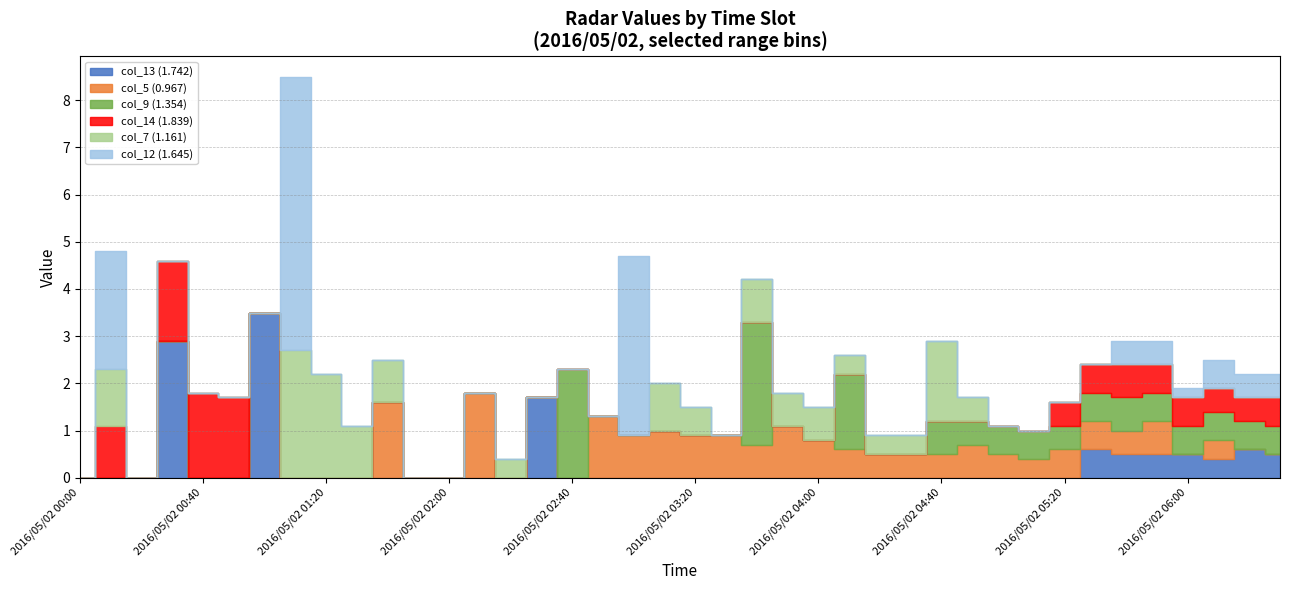

Reading left to right, transcribe all the data shown in this chart.

col_13 (1.742): 2016/05/02 00:00=999.0	2016/05/02 00:10=999.0	2016/05/02 00:20=999.0	2016/05/02 00:30=2.9	2016/05/02 00:40=999.0	2016/05/02 00:50=999.0	2016/05/02 01:00=3.5	2016/05/02 01:10=999.0	2016/05/02 01:20=999.0	2016/05/02 01:30=999.0	2016/05/02 01:40=999.0	2016/05/02 01:50=999.0	2016/05/02 02:00=999.0	2016/05/02 02:10=999.0	2016/05/02 02:20=999.0	2016/05/02 02:30=1.7	2016/05/02 02:40=999.0	2016/05/02 02:50=999.0	2016/05/02 03:00=999.0	2016/05/02 03:10=999.0	2016/05/02 03:20=999.0	2016/05/02 03:30=999.0	2016/05/02 03:40=999.0	2016/05/02 03:50=999.0	2016/05/02 04:00=999.0	2016/05/02 04:10=999.0	2016/05/02 04:20=999.0	2016/05/02 04:30=999.0	2016/05/02 04:40=999.0	2016/05/02 04:50=999.0	2016/05/02 05:00=999.0	2016/05/02 05:10=999.0	2016/05/02 05:20=999.0	2016/05/02 05:30=0.6	2016/05/02 05:40=0.5	2016/05/02 05:50=0.5	2016/05/02 06:00=0.5	2016/05/02 06:10=0.4	2016/05/02 06:20=0.6	2016/05/02 06:30=0.5
col_5 (0.967): 2016/05/02 00:00=999.0	2016/05/02 00:10=999.0	2016/05/02 00:20=999.0	2016/05/02 00:30=999.0	2016/05/02 00:40=999.0	2016/05/02 00:50=999.0	2016/05/02 01:00=999.0	2016/05/02 01:10=999.0	2016/05/02 01:20=999.0	2016/05/02 01:30=999.0	2016/05/02 01:40=1.6	2016/05/02 01:50=999.0	2016/05/02 02:00=999.0	2016/05/02 02:10=1.8	2016/05/02 02:20=999.0	2016/05/02 02:30=999.0	2016/05/02 02:40=999.0	2016/05/02 02:50=1.3	2016/05/02 03:00=0.9	2016/05/02 03:10=1.0	2016/05/02 03:20=0.9	2016/05/02 03:30=0.9	2016/05/02 03:40=0.7	2016/05/02 03:50=1.1	2016/05/02 04:00=0.8	2016/05/02 04:10=0.6	2016/05/02 04:20=0.5	2016/05/02 04:30=0.5	2016/05/02 04:40=0.5	2016/05/02 04:50=0.7	2016/05/02 05:00=0.5	2016/05/02 05:10=0.4	2016/05/02 05:20=0.6	2016/05/02 05:30=0.6	2016/05/02 05:40=0.5	2016/05/02 05:50=0.7	2016/05/02 06:00=999.0	2016/05/02 06:10=0.4	2016/05/02 06:20=999.0	2016/05/02 06:30=999.0
col_9 (1.354): 2016/05/02 00:00=999.0	2016/05/02 00:10=999.0	2016/05/02 00:20=999.0	2016/05/02 00:30=999.0	2016/05/02 00:40=999.0	2016/05/02 00:50=999.0	2016/05/02 01:00=999.0	2016/05/02 01:10=999.0	2016/05/02 01:20=999.0	2016/05/02 01:30=999.0	2016/05/02 01:40=999.0	2016/05/02 01:50=999.0	2016/05/02 02:00=999.0	2016/05/02 02:10=999.0	2016/05/02 02:20=999.0	2016/05/02 02:30=999.0	2016/05/02 02:40=2.3	2016/05/02 02:50=999.0	2016/05/02 03:00=999.0	2016/05/02 03:10=999.0	2016/05/02 03:20=999.0	2016/05/02 03:30=999.0	2016/05/02 03:40=2.6	2016/05/02 03:50=999.0	2016/05/02 04:00=999.0	2016/05/02 04:10=1.6	2016/05/02 04:20=999.0	2016/05/02 04:30=999.0	2016/05/02 04:40=0.7	2016/05/02 04:50=0.5	2016/05/02 05:00=0.6	2016/05/02 05:10=0.6	2016/05/02 05:20=0.5	2016/05/02 05:30=0.6	2016/05/02 05:40=0.7	2016/05/02 05:50=0.6	2016/05/02 06:00=0.6	2016/05/02 06:10=0.6	2016/05/02 06:20=0.6	2016/05/02 06:30=0.6
col_14 (1.839): 2016/05/02 00:00=999.0	2016/05/02 00:10=1.1	2016/05/02 00:20=999.0	2016/05/02 00:30=1.7	2016/05/02 00:40=1.8	2016/05/02 00:50=1.7	2016/05/02 01:00=999.0	2016/05/02 01:10=999.0	2016/05/02 01:20=999.0	2016/05/02 01:30=999.0	2016/05/02 01:40=999.0	2016/05/02 01:50=999.0	2016/05/02 02:00=999.0	2016/05/02 02:10=999.0	2016/05/02 02:20=999.0	2016/05/02 02:30=999.0	2016/05/02 02:40=999.0	2016/05/02 02:50=999.0	2016/05/02 03:00=999.0	2016/05/02 03:10=999.0	2016/05/02 03:20=999.0	2016/05/02 03:30=999.0	2016/05/02 03:40=999.0	2016/05/02 03:50=999.0	2016/05/02 04:00=999.0	2016/05/02 04:10=999.0	2016/05/02 04:20=999.0	2016/05/02 04:30=999.0	2016/05/02 04:40=999.0	2016/05/02 04:50=999.0	2016/05/02 05:00=999.0	2016/05/02 05:10=999.0	2016/05/02 05:20=0.5	2016/05/02 05:30=0.6	2016/05/02 05:40=0.7	2016/05/02 05:50=0.6	2016/05/02 06:00=0.6	2016/05/02 06:10=0.5	2016/05/02 06:20=0.5	2016/05/02 06:30=0.6
col_7 (1.161): 2016/05/02 00:00=999.0	2016/05/02 00:10=1.2	2016/05/02 00:20=999.0	2016/05/02 00:30=999.0	2016/05/02 00:40=999.0	2016/05/02 00:50=999.0	2016/05/02 01:00=999.0	2016/05/02 01:10=2.7	2016/05/02 01:20=2.2	2016/05/02 01:30=1.1	2016/05/02 01:40=0.9	2016/05/02 01:50=999.0	2016/05/02 02:00=999.0	2016/05/02 02:10=999.0	2016/05/02 02:20=0.4	2016/05/02 02:30=999.0	2016/05/02 02:40=999.0	2016/05/02 02:50=999.0	2016/05/02 03:00=999.0	2016/05/02 03:10=1.0	2016/05/02 03:20=0.6	2016/05/02 03:30=999.0	2016/05/02 03:40=0.9	2016/05/02 03:50=0.7	2016/05/02 04:00=0.7	2016/05/02 04:10=0.4	2016/05/02 04:20=0.4	2016/05/02 04:30=0.4	2016/05/02 04:40=1.7	2016/05/02 04:50=0.5	2016/05/02 05:00=999.0	2016/05/02 05:10=999.0	2016/05/02 05:20=999.0	2016/05/02 05:30=999.0	2016/05/02 05:40=999.0	2016/05/02 05:50=999.0	2016/05/02 06:00=999.0	2016/05/02 06:10=999.0	2016/05/02 06:20=999.0	2016/05/02 06:30=999.0
col_12 (1.645): 2016/05/02 00:00=999.0	2016/05/02 00:10=2.5	2016/05/02 00:20=999.0	2016/05/02 00:30=999.0	2016/05/02 00:40=999.0	2016/05/02 00:50=999.0	2016/05/02 01:00=999.0	2016/05/02 01:10=5.8	2016/05/02 01:20=999.0	2016/05/02 01:30=999.0	2016/05/02 01:40=999.0	2016/05/02 01:50=999.0	2016/05/02 02:00=999.0	2016/05/02 02:10=999.0	2016/05/02 02:20=999.0	2016/05/02 02:30=999.0	2016/05/02 02:40=999.0	2016/05/02 02:50=999.0	2016/05/02 03:00=3.8	2016/05/02 03:10=999.0	2016/05/02 03:20=999.0	2016/05/02 03:30=999.0	2016/05/02 03:40=999.0	2016/05/02 03:50=999.0	2016/05/02 04:00=999.0	2016/05/02 04:10=999.0	2016/05/02 04:20=999.0	2016/05/02 04:30=999.0	2016/05/02 04:40=999.0	2016/05/02 04:50=999.0	2016/05/02 05:00=999.0	2016/05/02 05:10=999.0	2016/05/02 05:20=999.0	2016/05/02 05:30=999.0	2016/05/02 05:40=0.5	2016/05/02 05:50=0.5	2016/05/02 06:00=0.2	2016/05/02 06:10=0.6	2016/05/02 06:20=0.5	2016/05/02 06:30=0.5